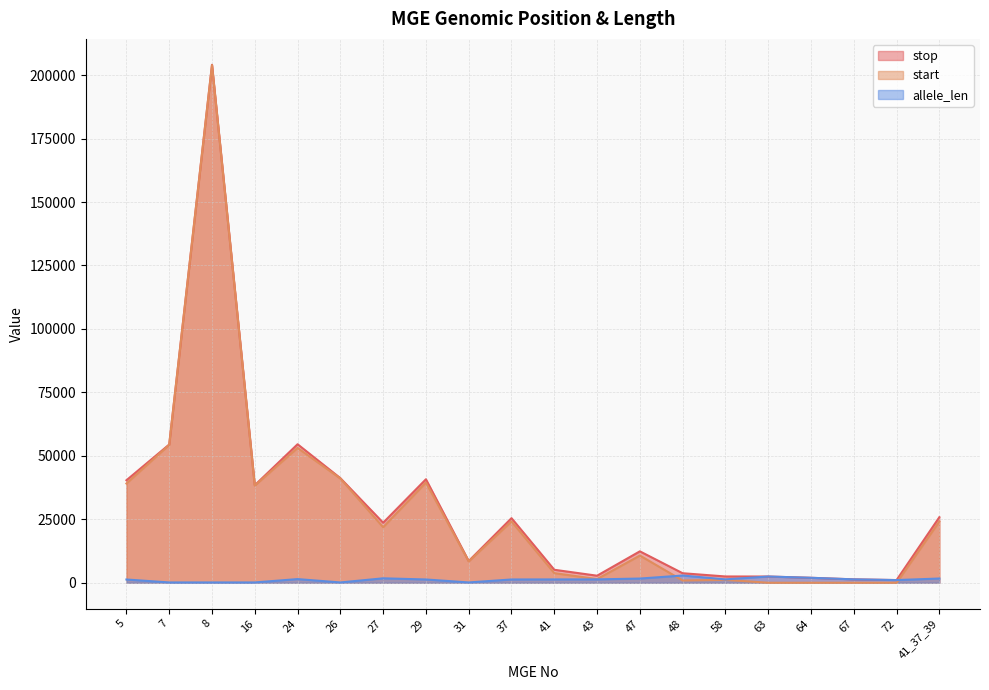

The start series shows 1 at 63. True or false?

True